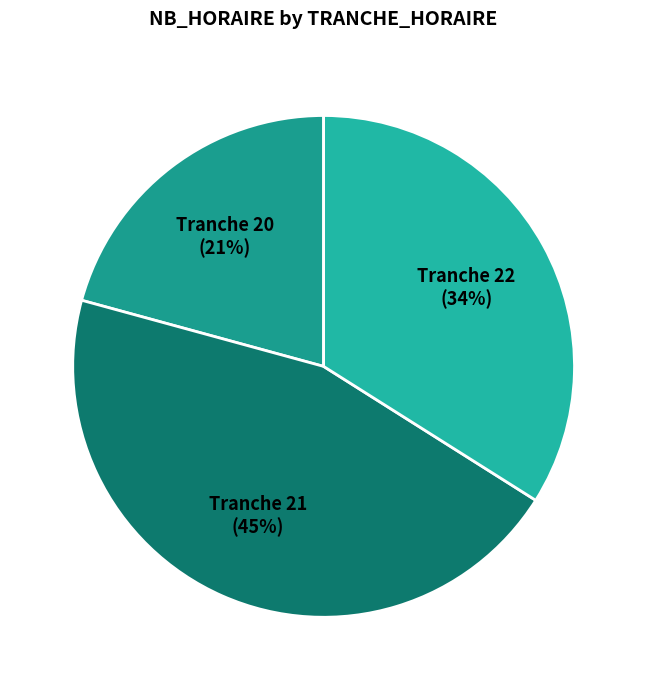

What is the largest slice in the pie chart?

21